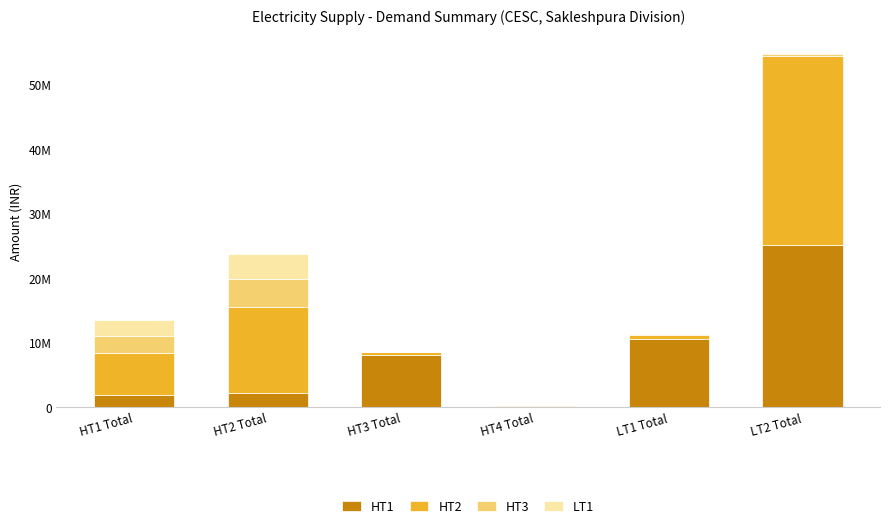

What is the sum of the HT1 values at HT2 Total and HT3 Total?

10167916.7